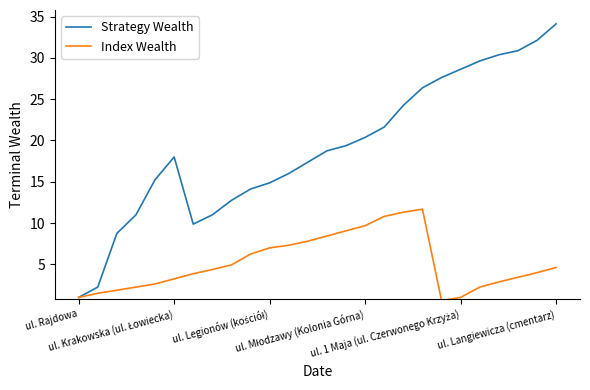

Rank the series by their average value, from lowest to highest.

Index Wealth, Strategy Wealth